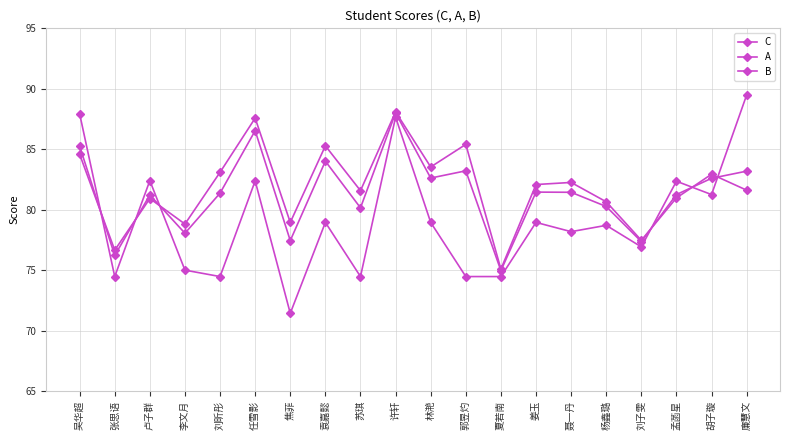

Does the chart have visible grid lines?

Yes